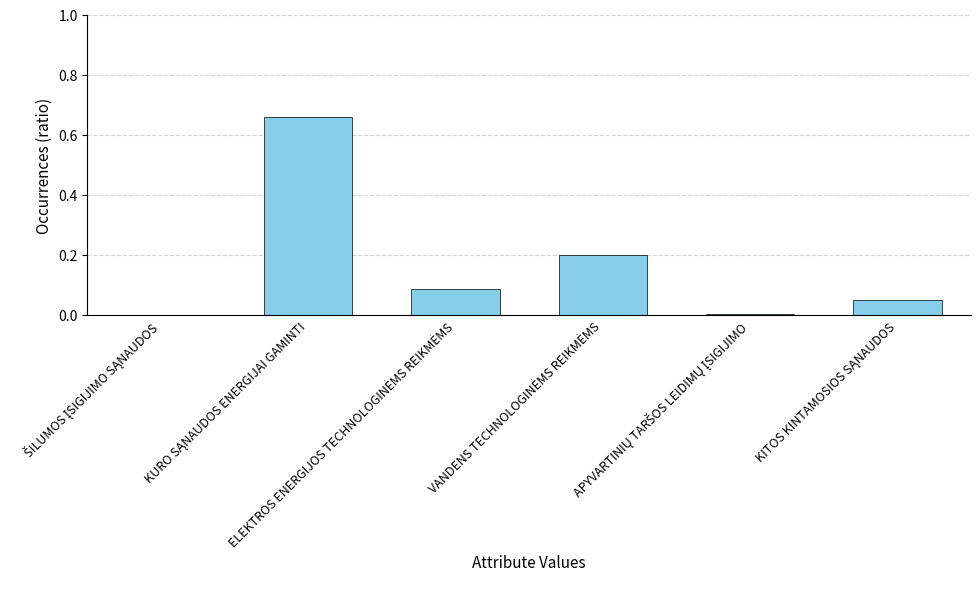

What is the label of the 6th bar from the right?

ŠILUMOS ĮSIGIJIMO SĄNAUDOS